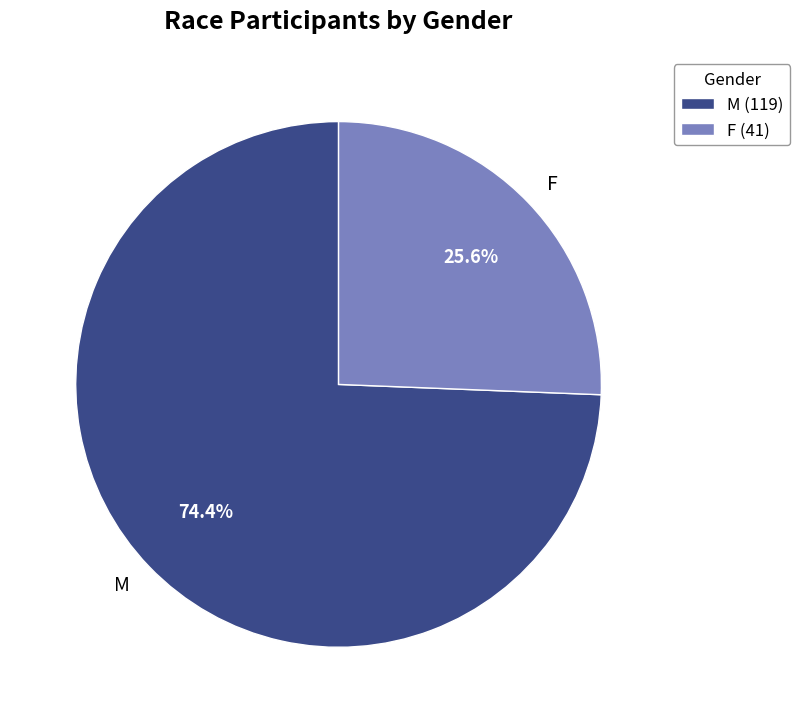

Is there a majority slice in this chart?

Yes